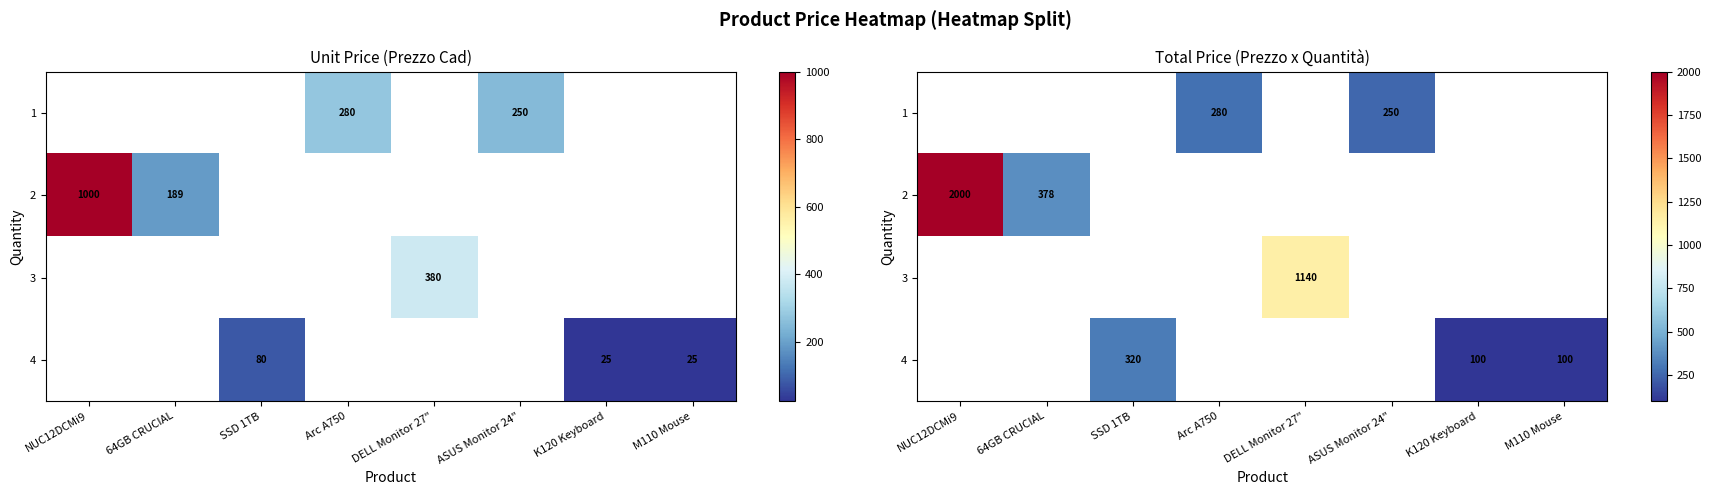

Which category has the highest value across all series?

NUC12DCMi9